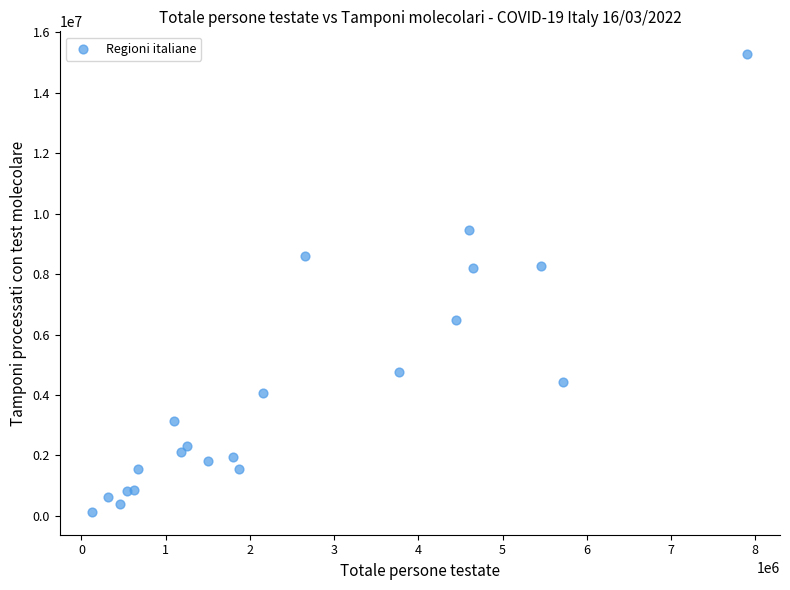

What is the range of Y values (max minus min)?

15135621